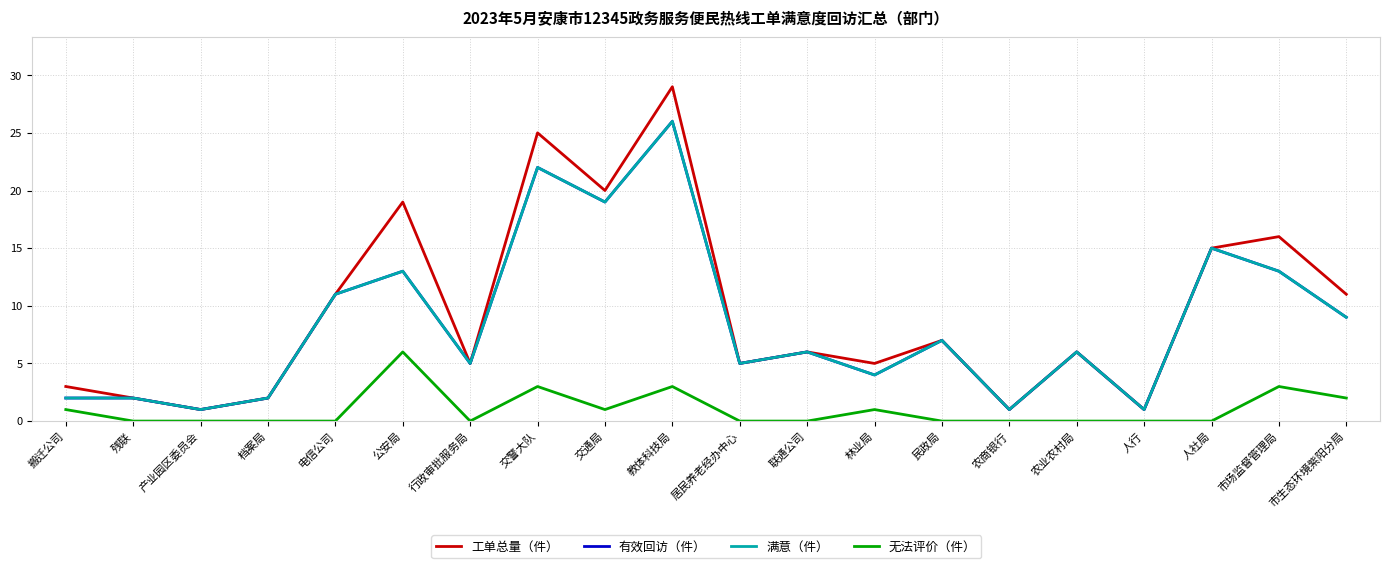

Rank the series by their maximum value, from highest to lowest.

工单总量（件）, 有效回访（件）, 满意（件）, 无法评价（件）